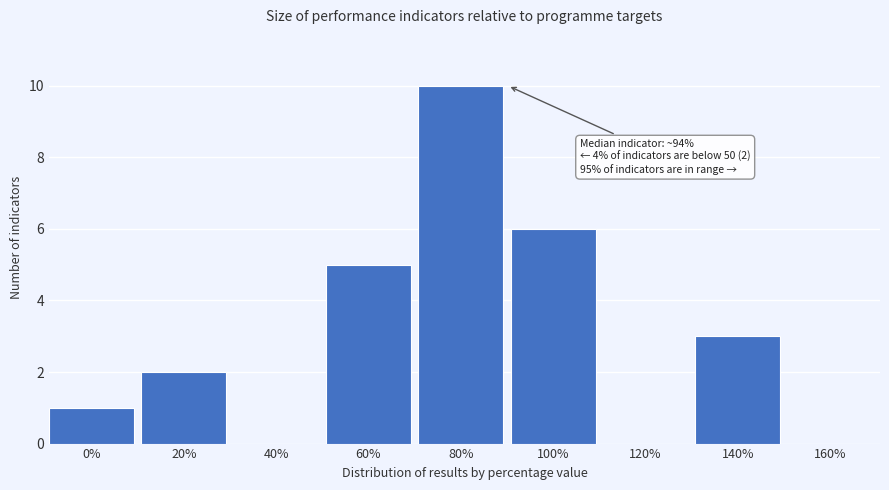

Reading left to right, what are all the values shown in this chart?

0%=1	20%=2	40%=0	60%=5	80%=10	100%=6	120%=0	140%=3	160%=0